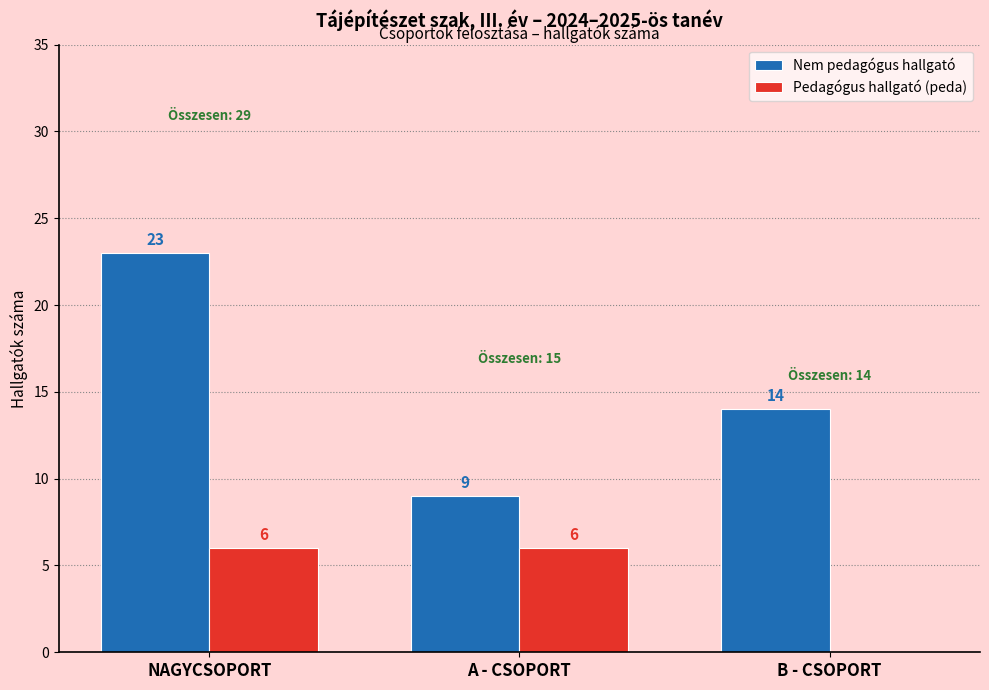

Is it true that Nem pedagógus hallgató equals 6 at A - CSOPORT?

False